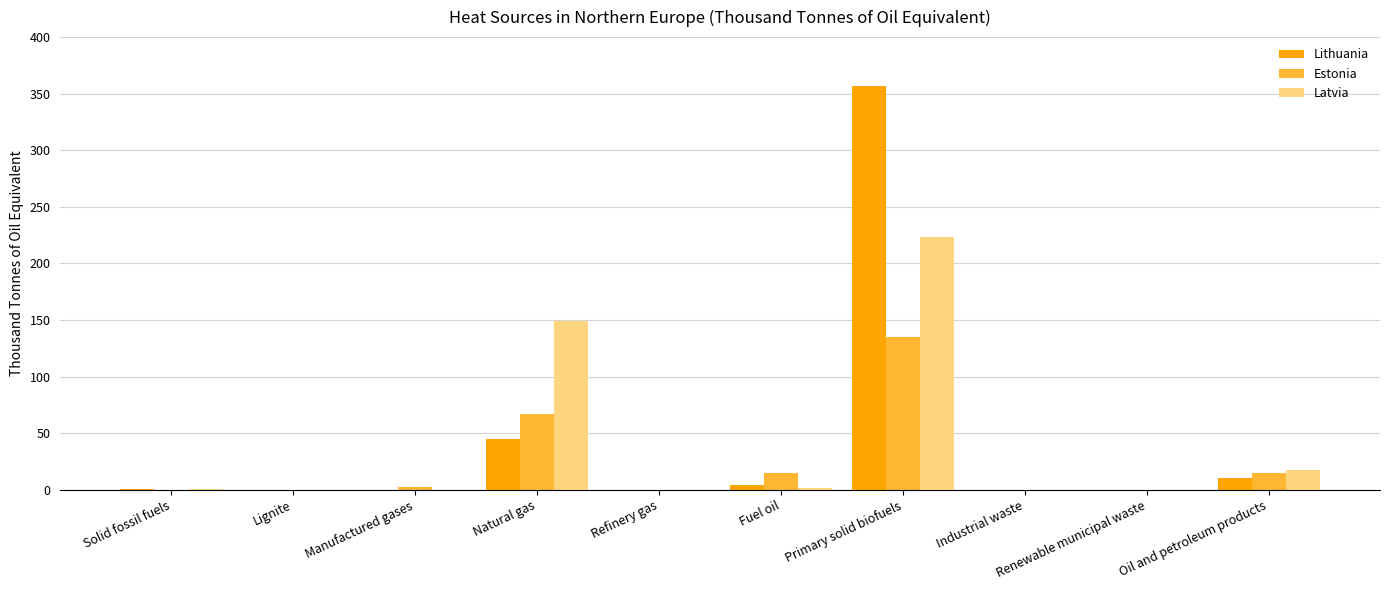

What is the total value across all series at Solid fossil fuels?

1.3